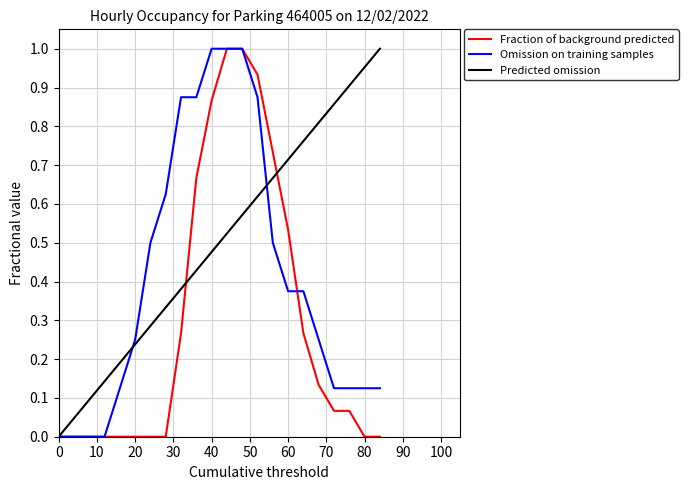

Rank the series by their average value, from highest to lowest.

Predicted omission, Omission on training samples, Fraction of background predicted